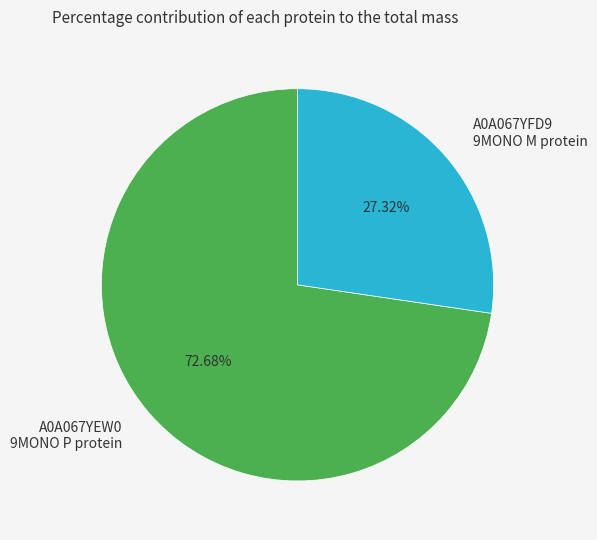

Do A0A067YEW0 9MONO P protein and A0A067YFD9 9MONO M protein together represent more than half of the pie?

Yes